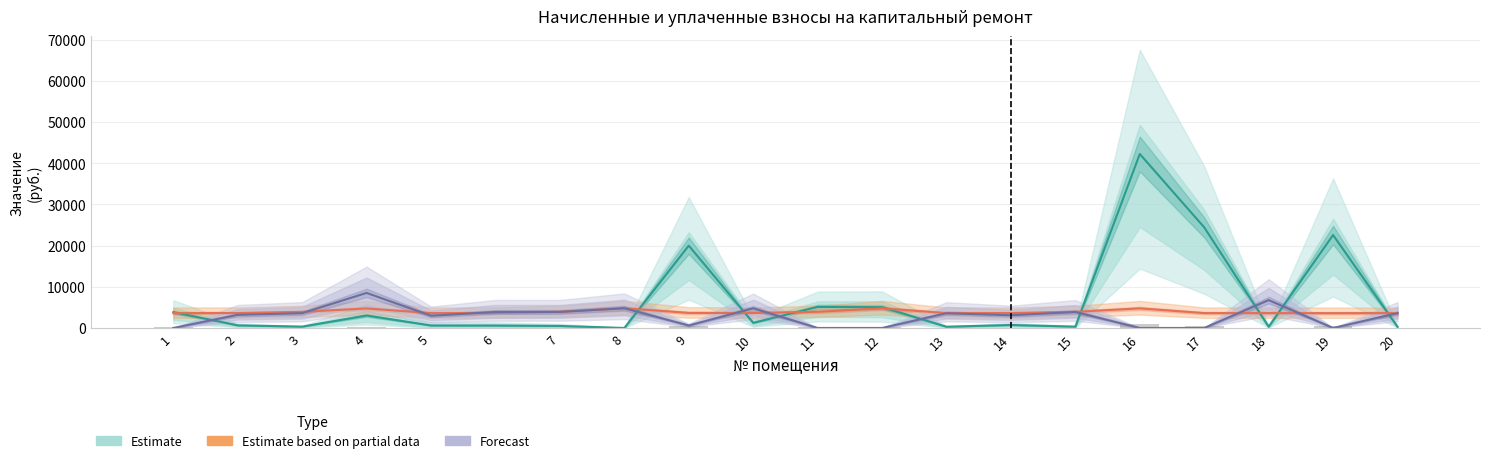

What is the approximate value of Estimate at 3?

326.2